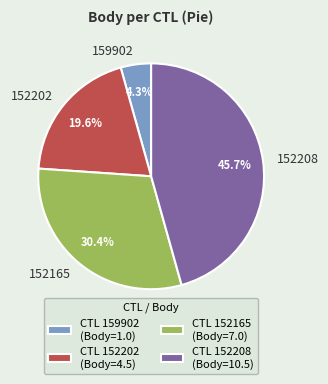

How many segments does this pie chart have?

4